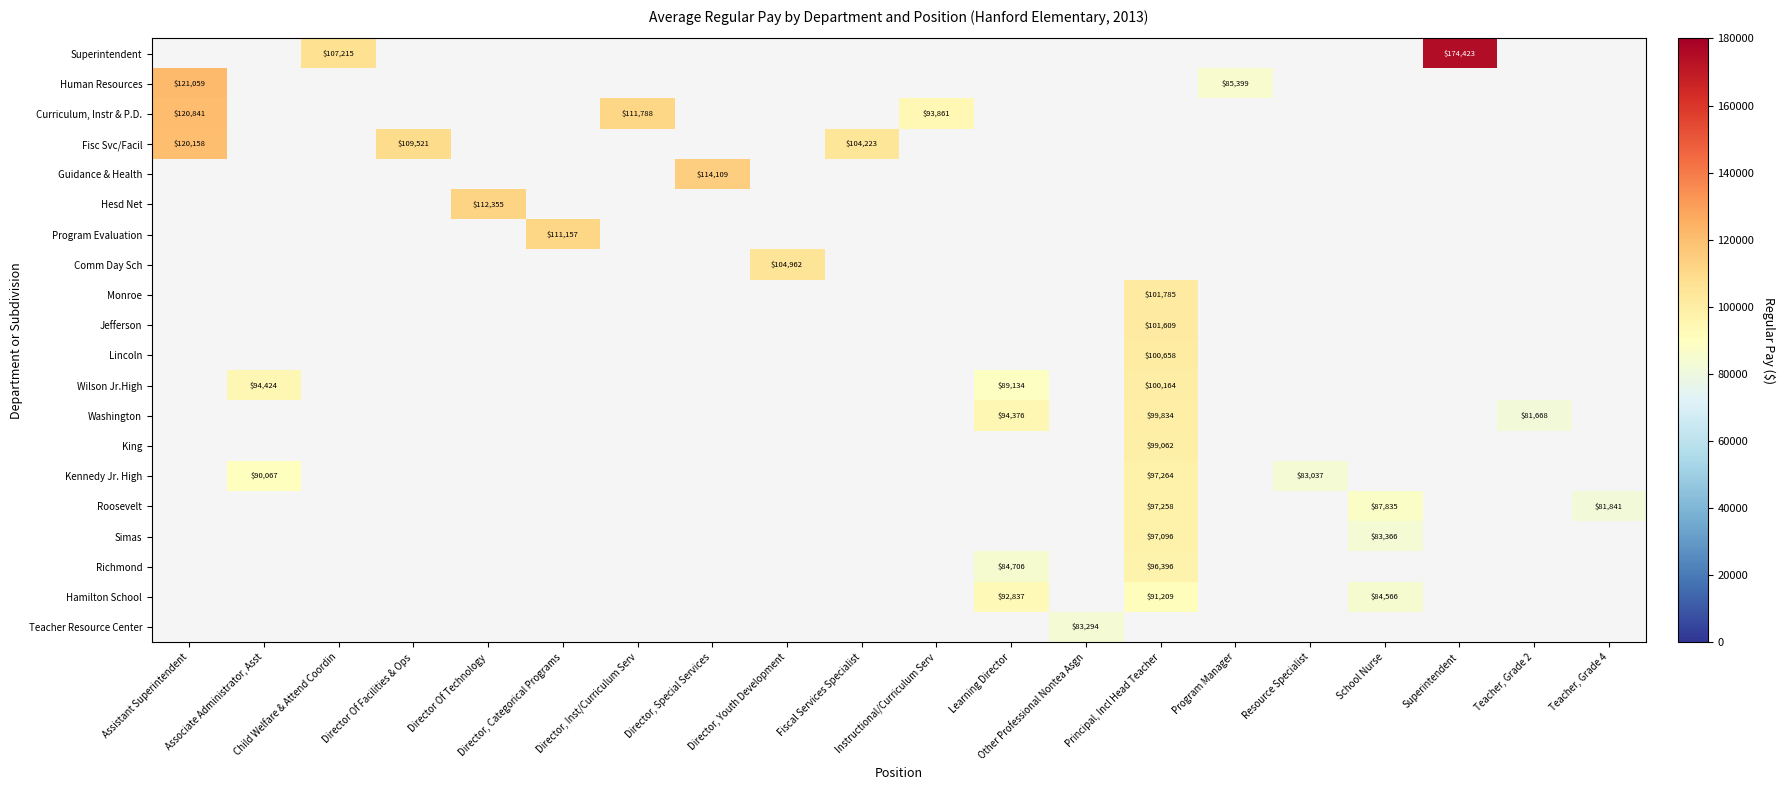

Which category has the lowest value across all series?

Teacher, Grade 2